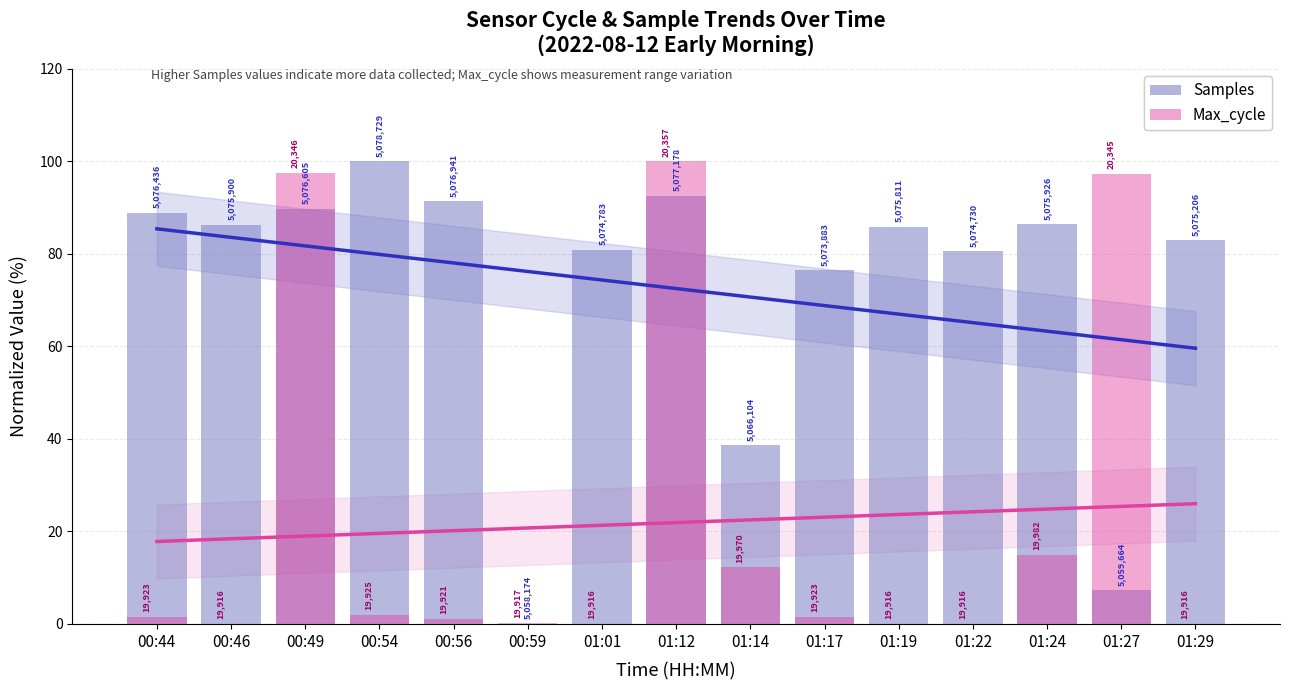

What is the label of the 15th bar from the left?

01:29